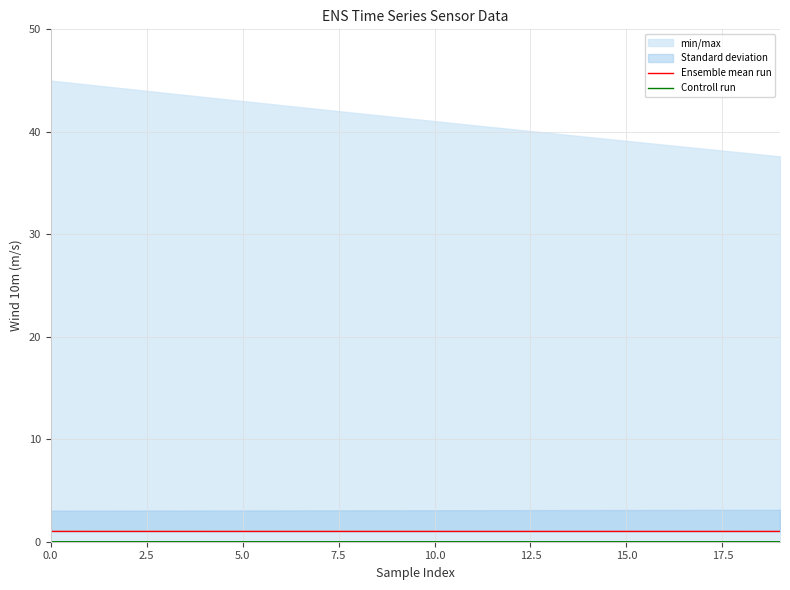

At which label does Ensemble mean run reach its minimum?

19